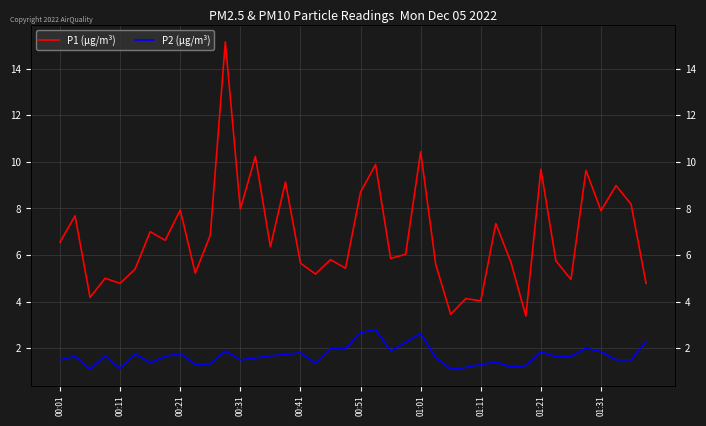

What is the label of the 4th point from the right?

01:31